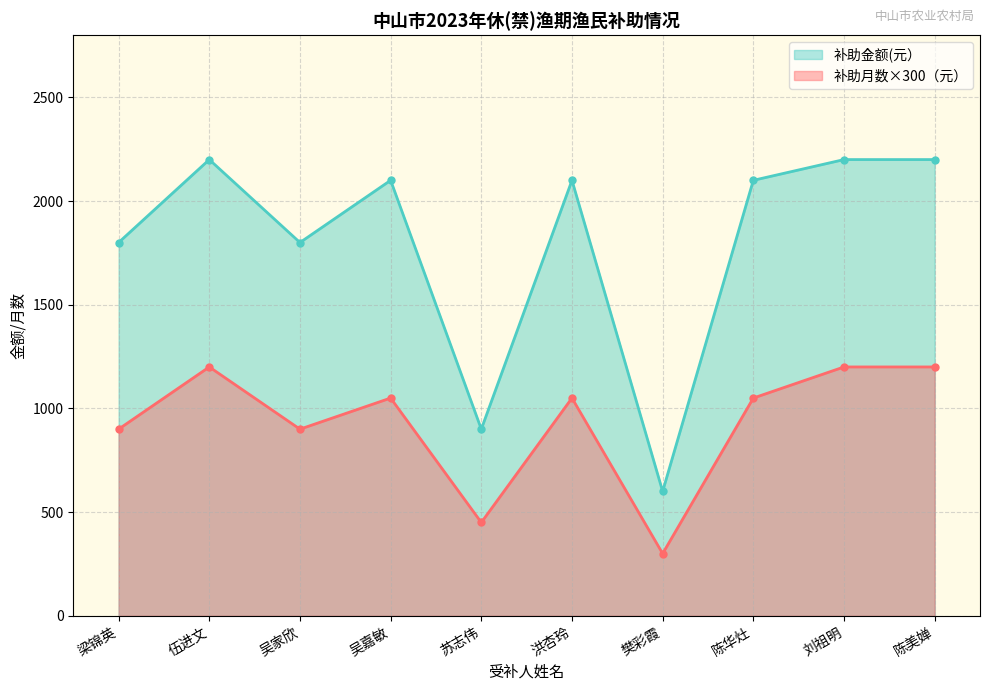

True or false: 补助月数（个） and 补助金额(元） intersect in this chart.

False